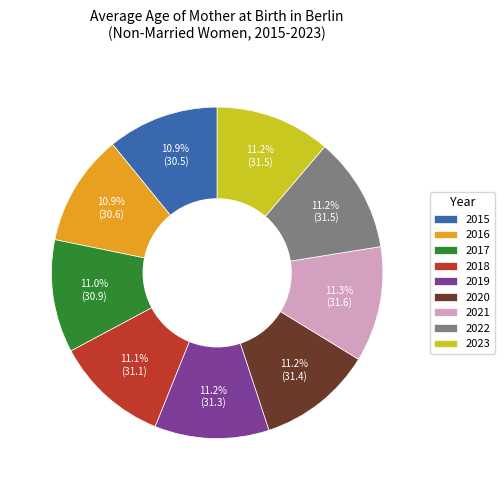

What is the ratio of the value at 2017 to the value at 2018?

1.0